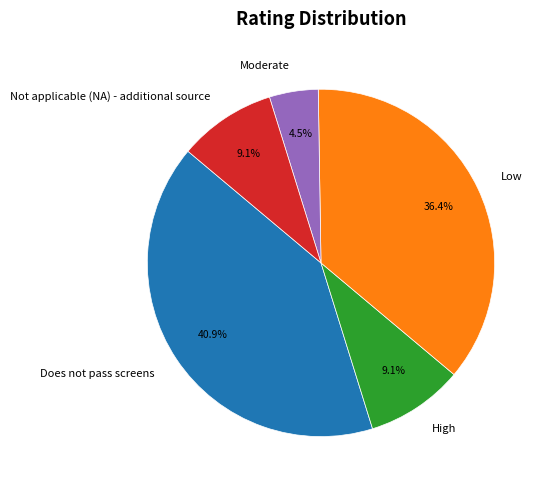

What percentage is NOT represented by Does not pass screens?

59.1%